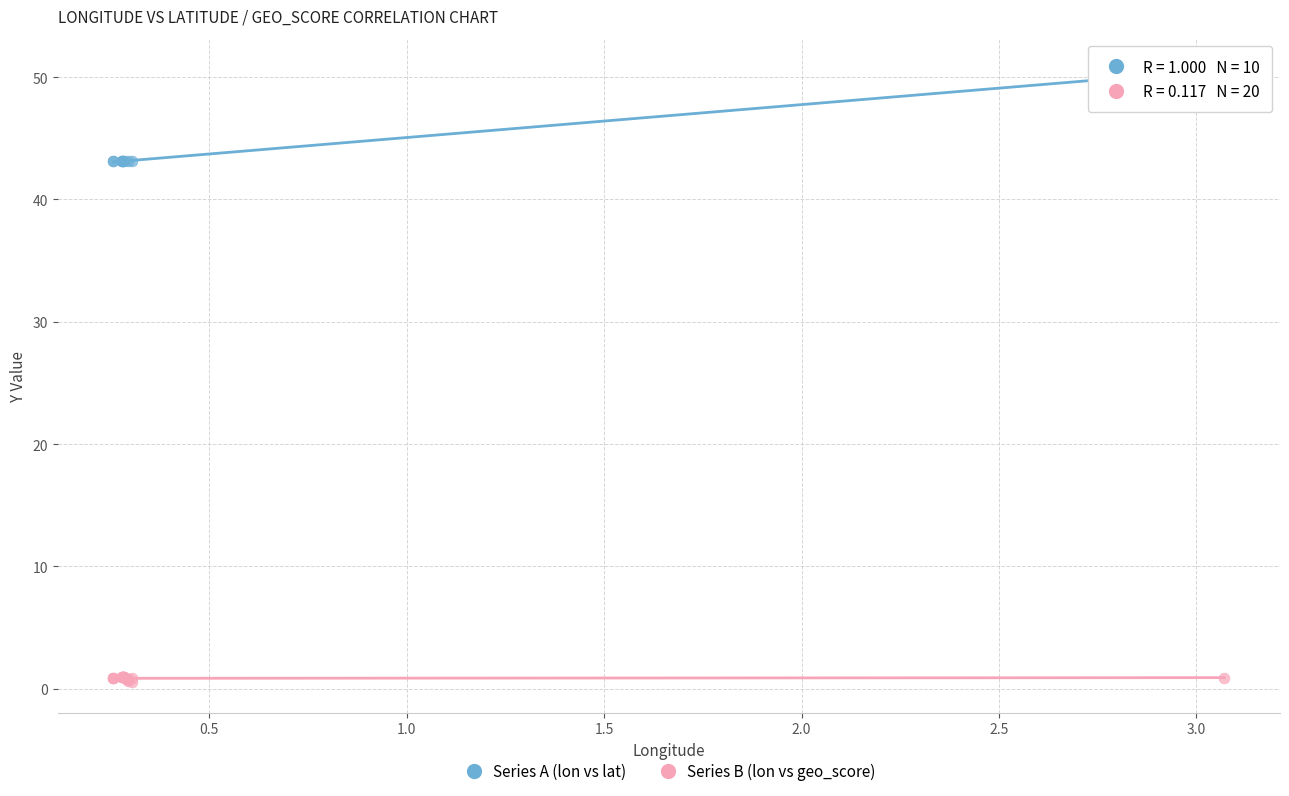

What are all the series names shown in the legend?

Series A (lon vs lat), Series B (lon vs geo_score)